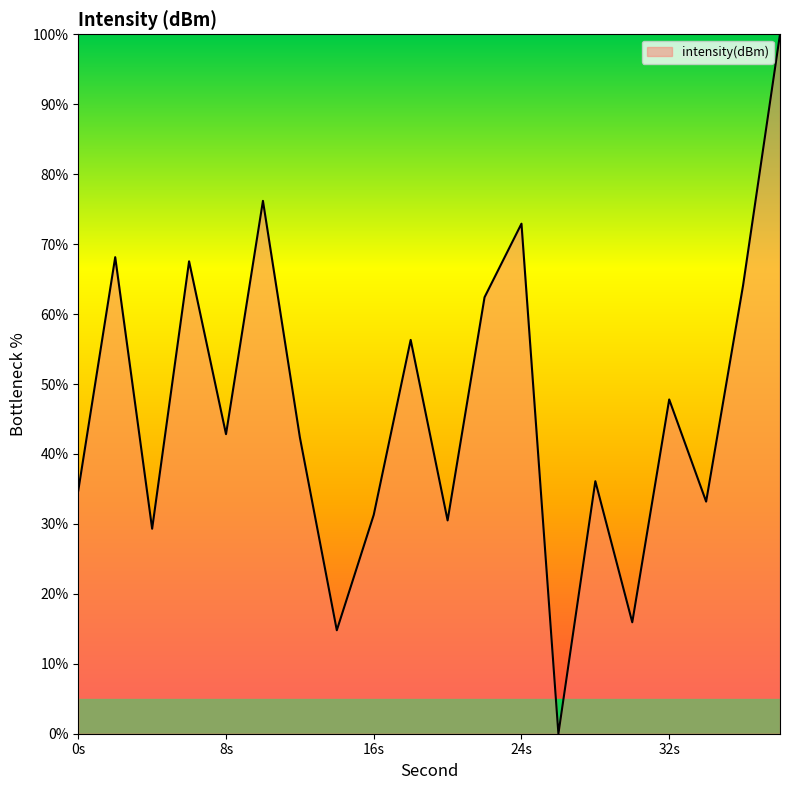

What is the maximum value shown in the chart?

100.0